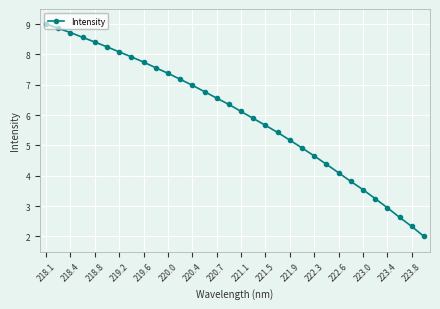

How many distinct data groups are displayed?

1